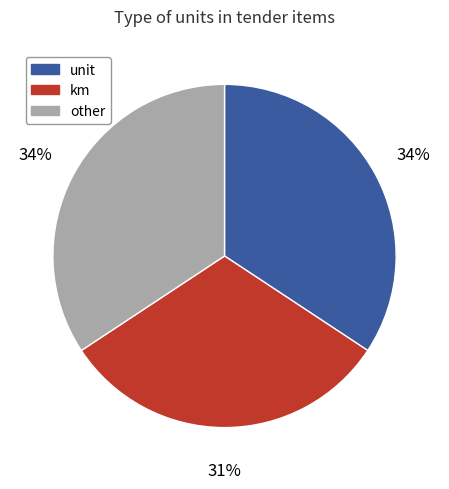

Do km and other together represent more than half of the pie?

Yes